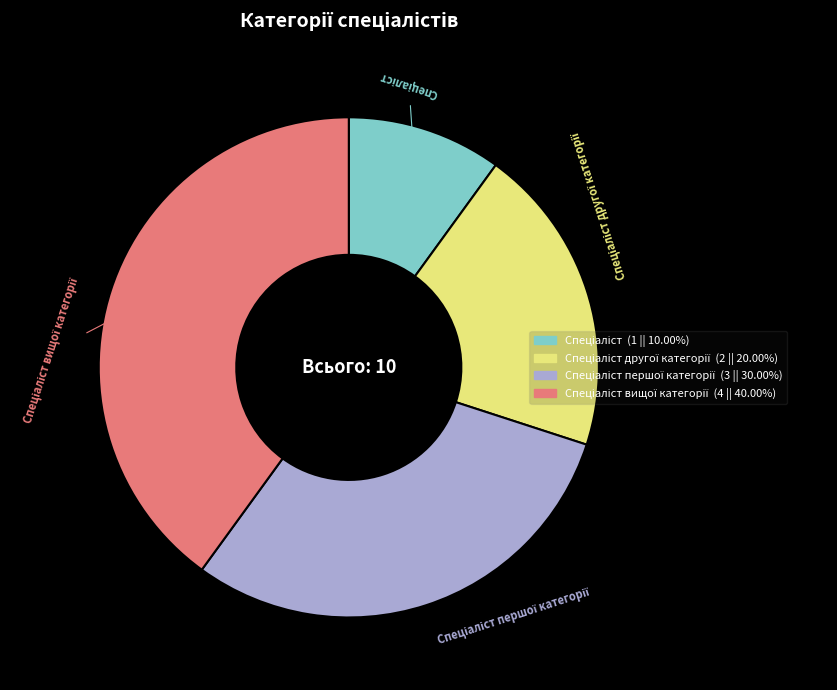

Does any single category account for the majority?

No